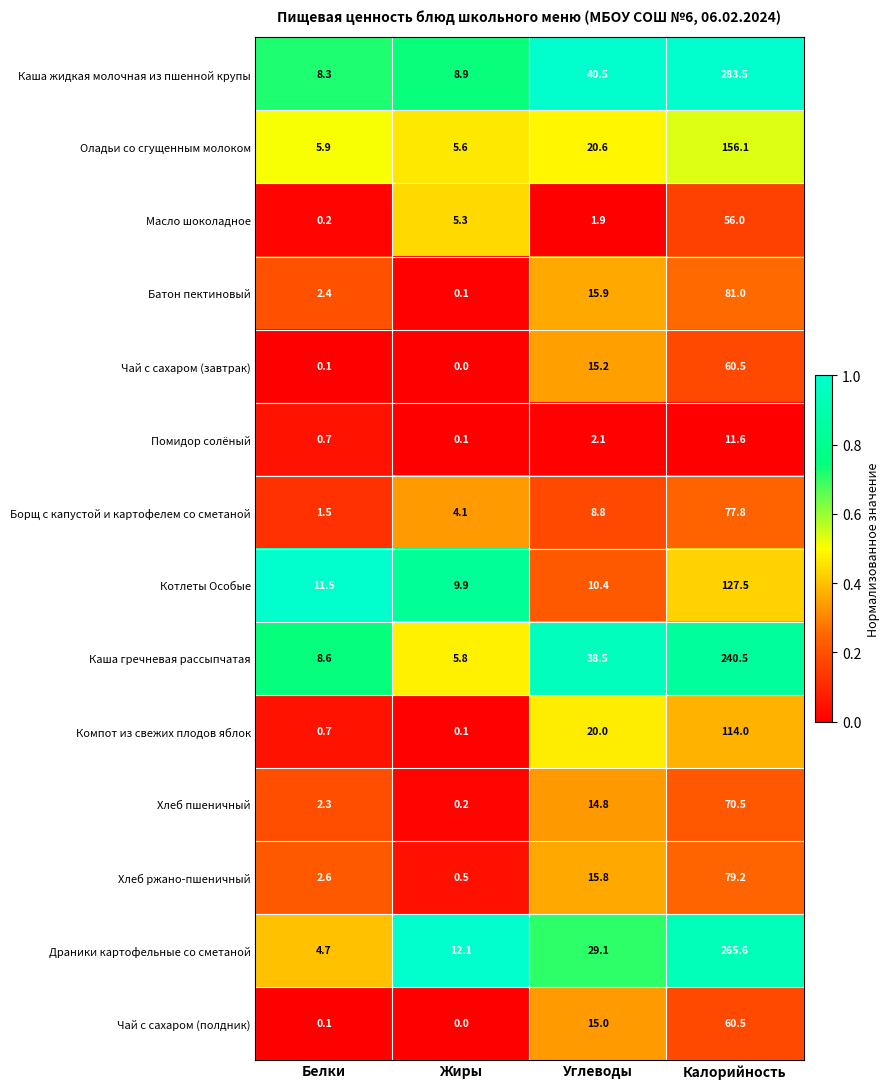

What is the total value across all series at Белки?

49.6